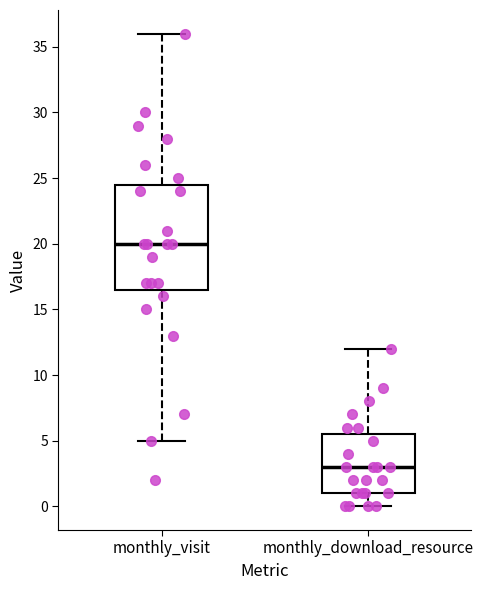

Reading left to right, transcribe this box plot: for each box, give where its median line is, the range the box spans, and where its two whiskers end, as read against the y-axis. The values are not printed on the chart, so give them approximately, as read against the axis.

monthly_visit: median 20.0, box 16.5 to 24.5, whiskers 5.0 to 36.0
monthly_download_resource: median 3.0, box 1.0 to 5.5, whiskers 0.0 to 12.0